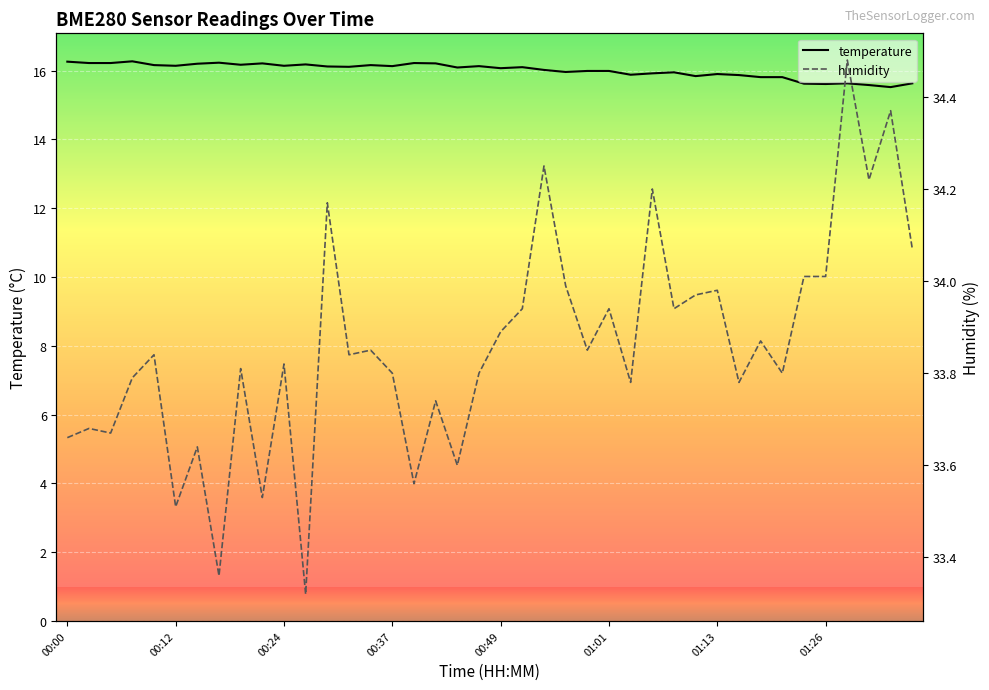

What value does the temperature series have at 00:54?

16.0